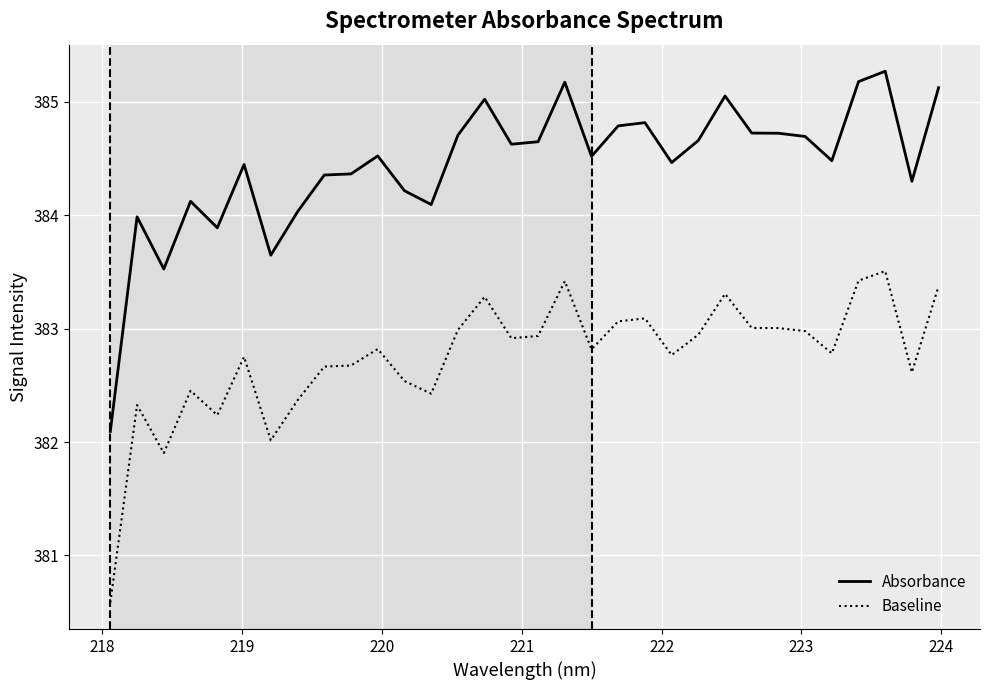

What is the smallest value displayed?

380.6